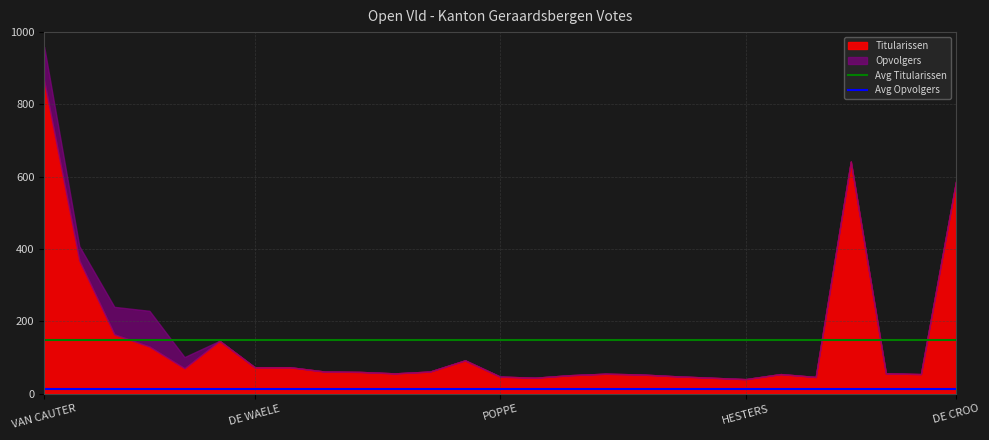

Which category has the highest value across all series?

VAN CAUTER